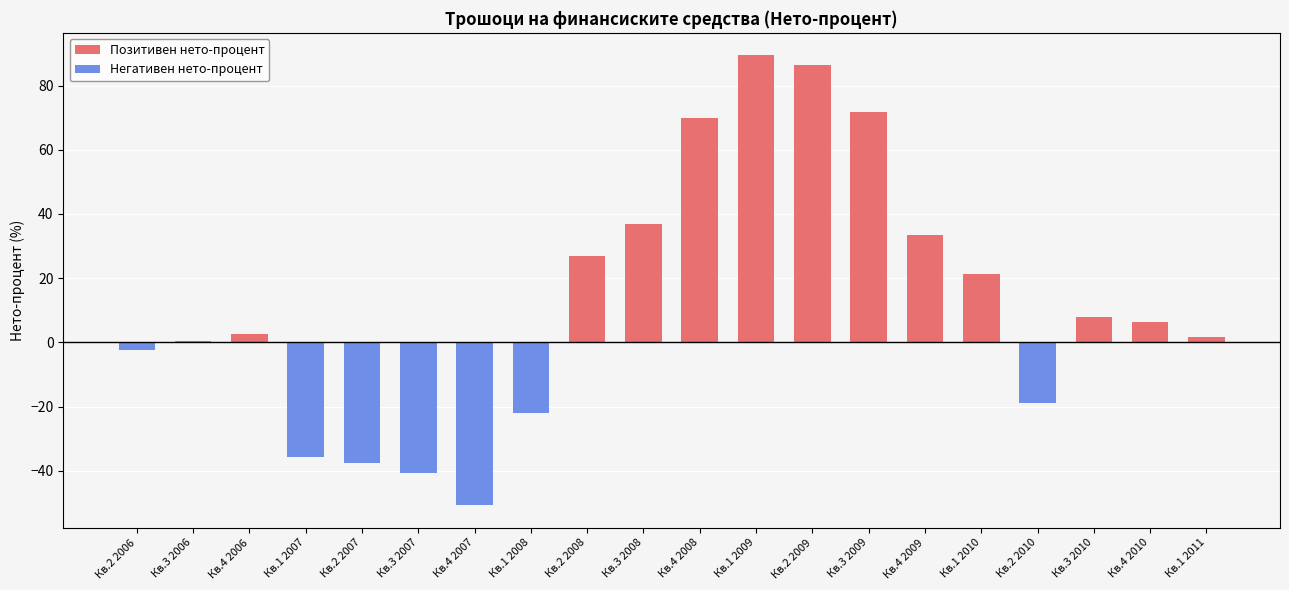

The value at Кв.4 2006 is 2.7. True or false?

True